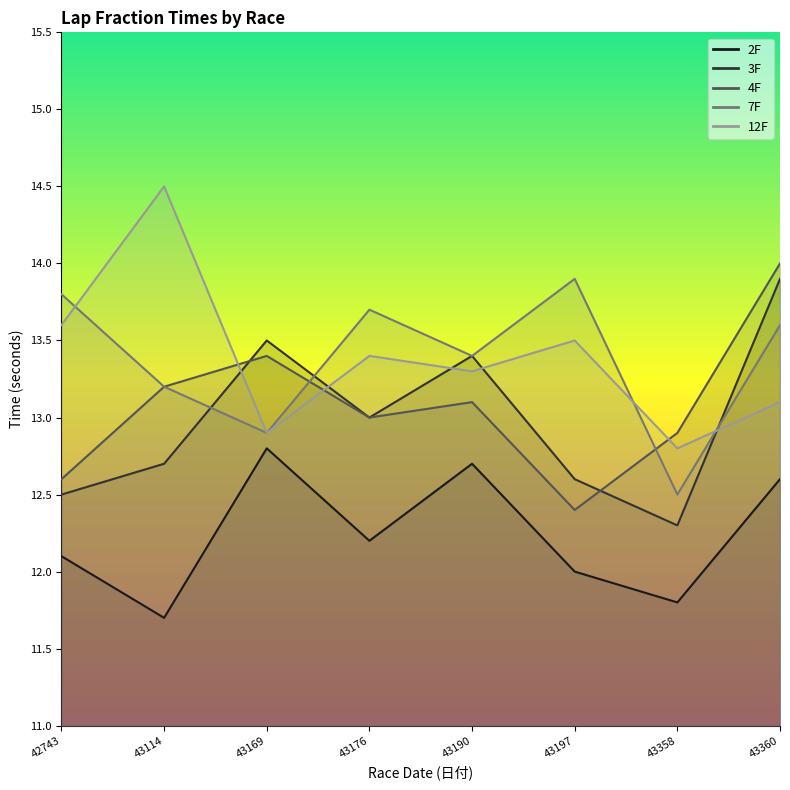

What is the smallest value displayed?

11.7